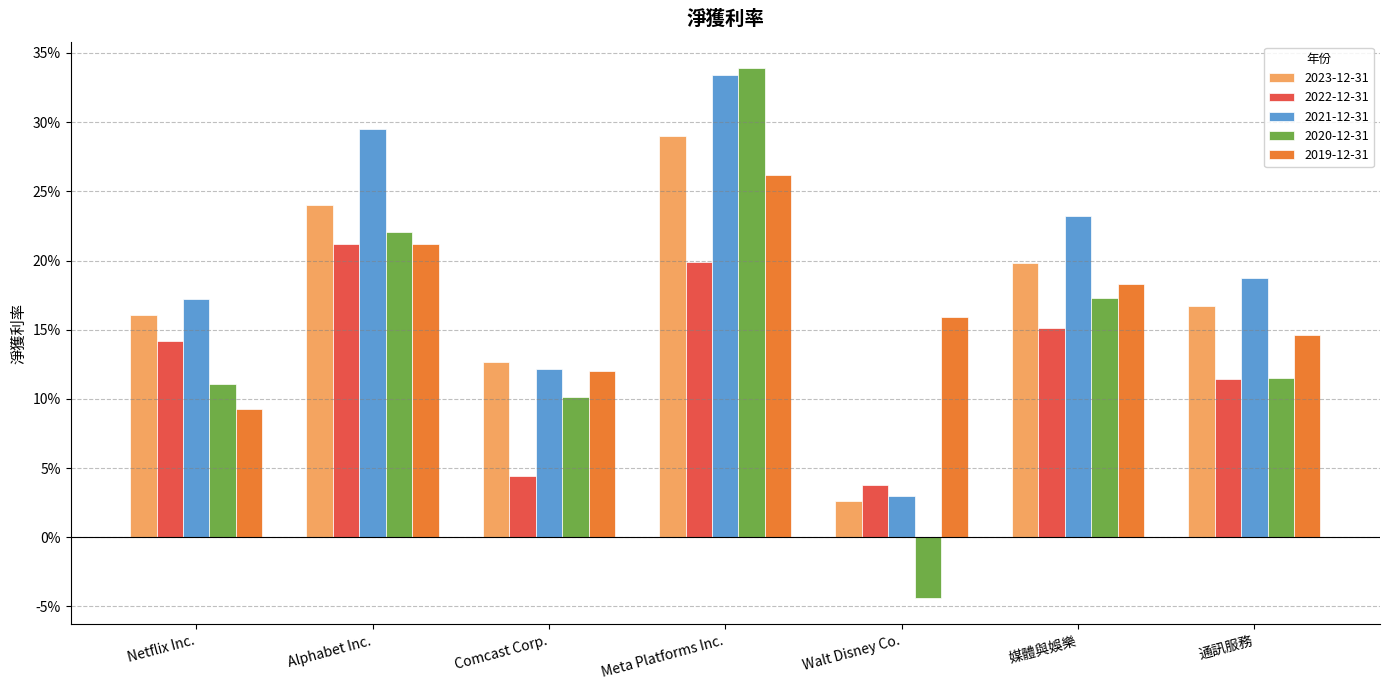

Does the chart contain any negative values?

Yes